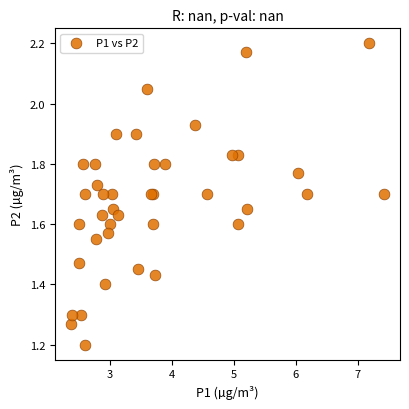

What Y value in the scatter plot is closest to 1?

1.2